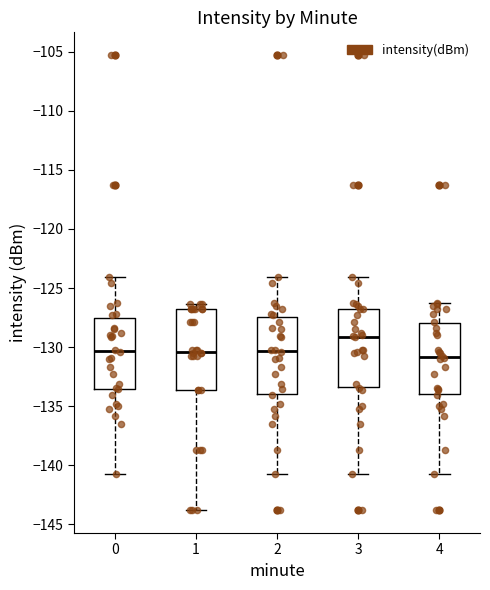

Where does the lower whisker of the box at x = 4 end on the y-axis? The values are not printed on the chart, so give them approximately, as read against the axis.

-140.5